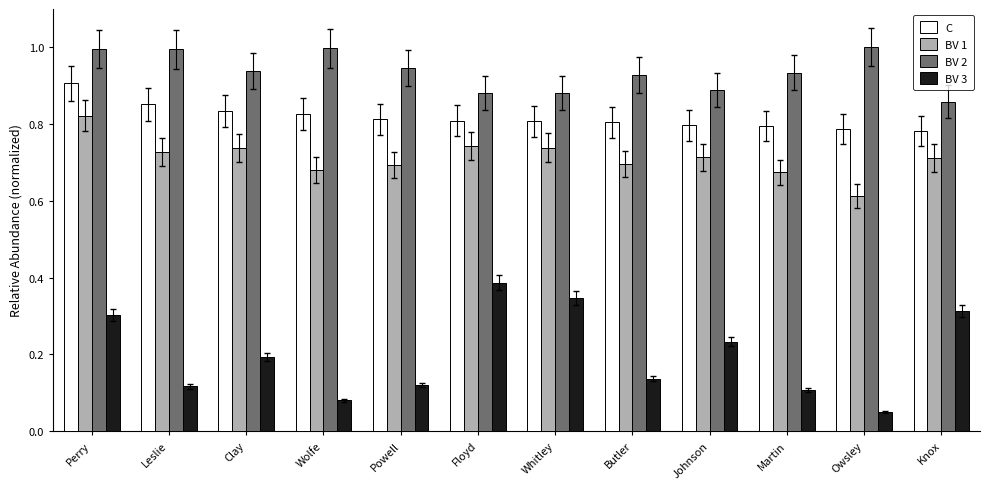

What is the sum of all BV 3 values?

2.4